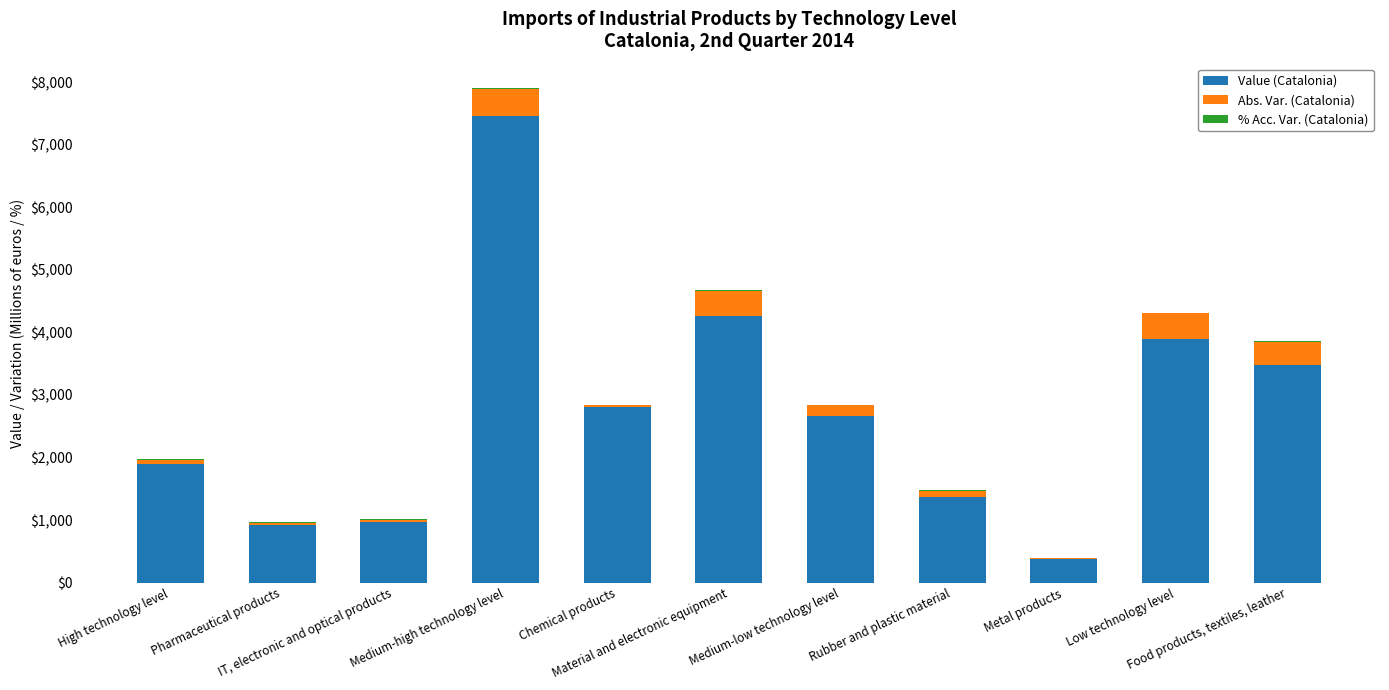

What is the highest value of the Value (Catalonia) series?

7456.5